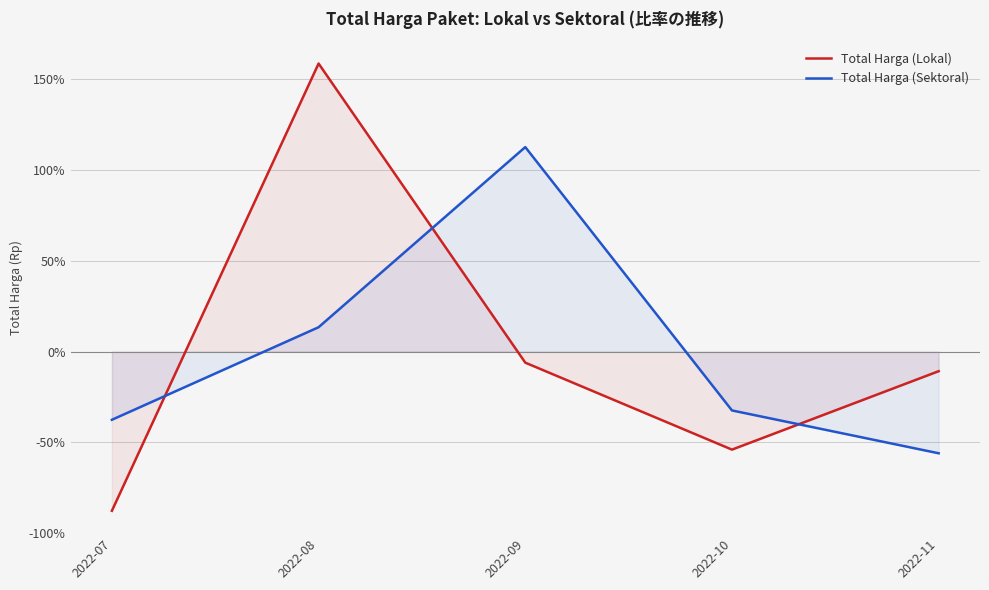

Reading right to left, extract all data points from this chart.

Total Harga (Lokal): 2022-11=-10.8	2022-10=-54.0	2022-09=-6.1	2022-08=158.7	2022-07=-87.7
Total Harga (Sektoral): 2022-11=-56.0	2022-10=-32.4	2022-09=112.6	2022-08=13.4	2022-07=-37.6